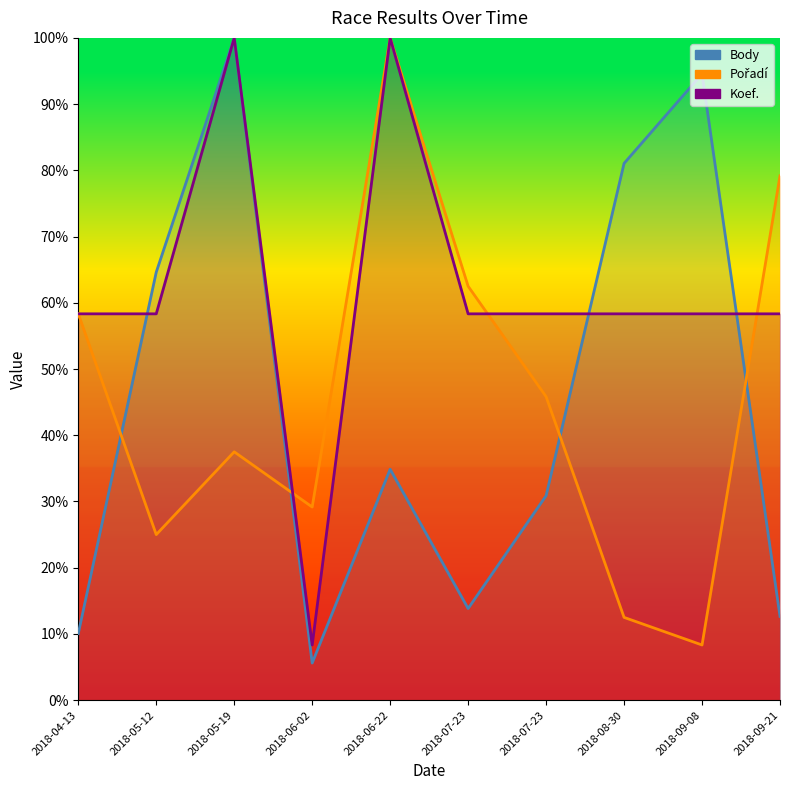

Between 2018-07-23 and 2018-09-08, which series saw the biggest shift?

Body